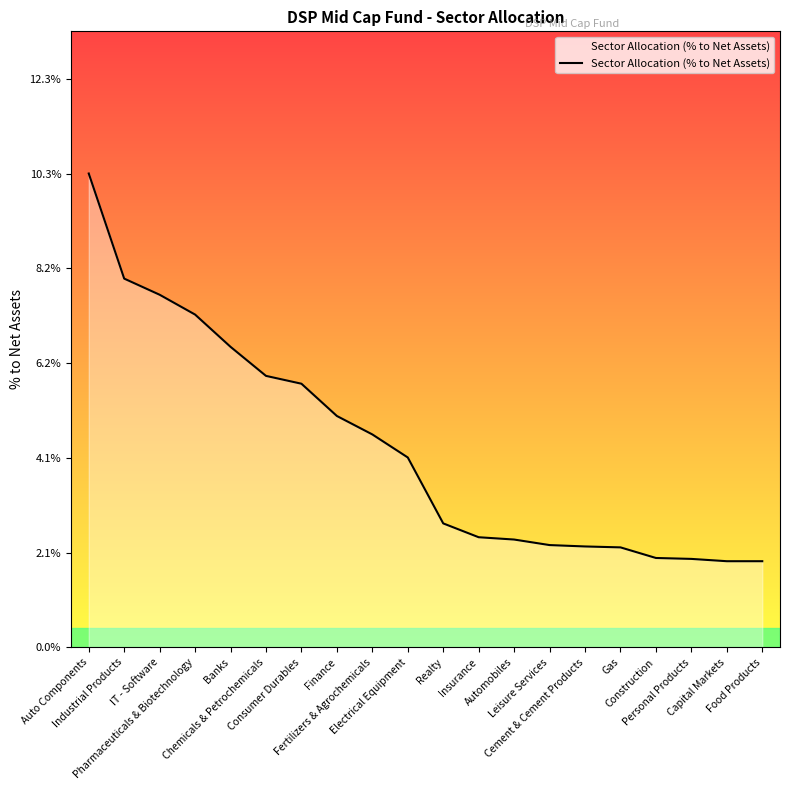

Does the chart display data point markers on the line(s)?

No